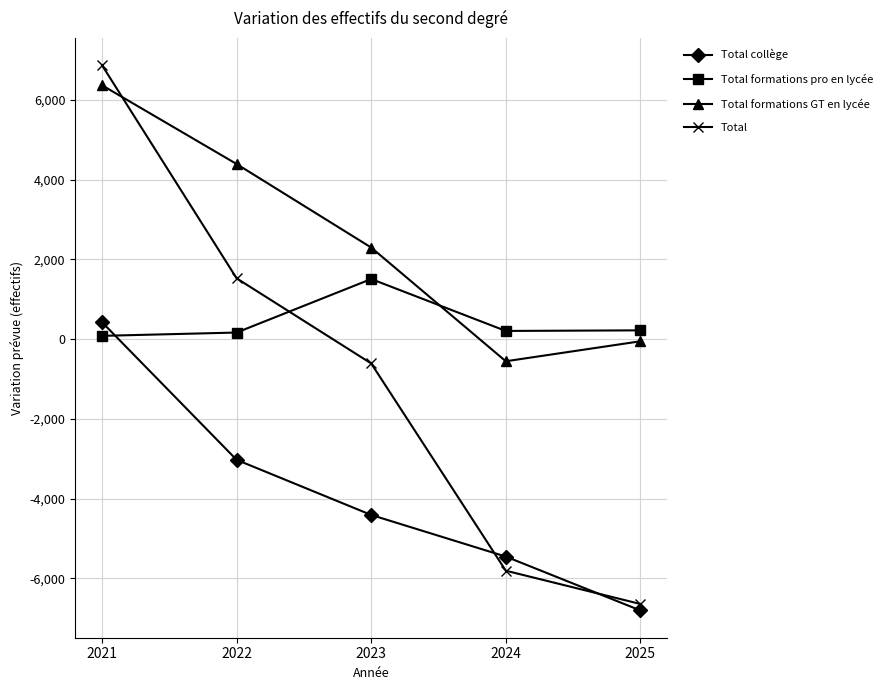

At which label does Total formations GT en lycée first exceed 2294?

2021